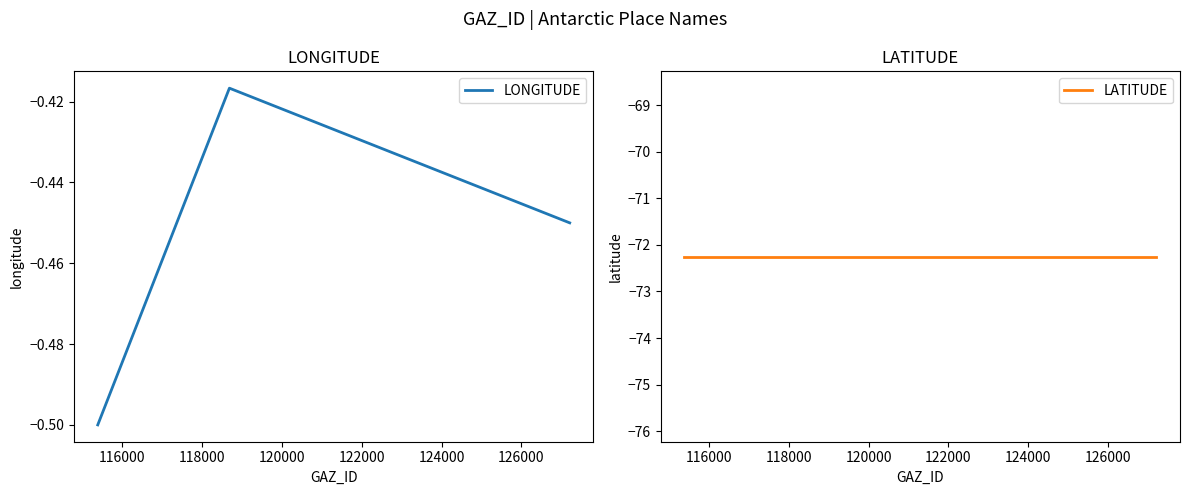

Rank the series at 118000 from highest to lowest value.

LONGITUDE, LATITUDE